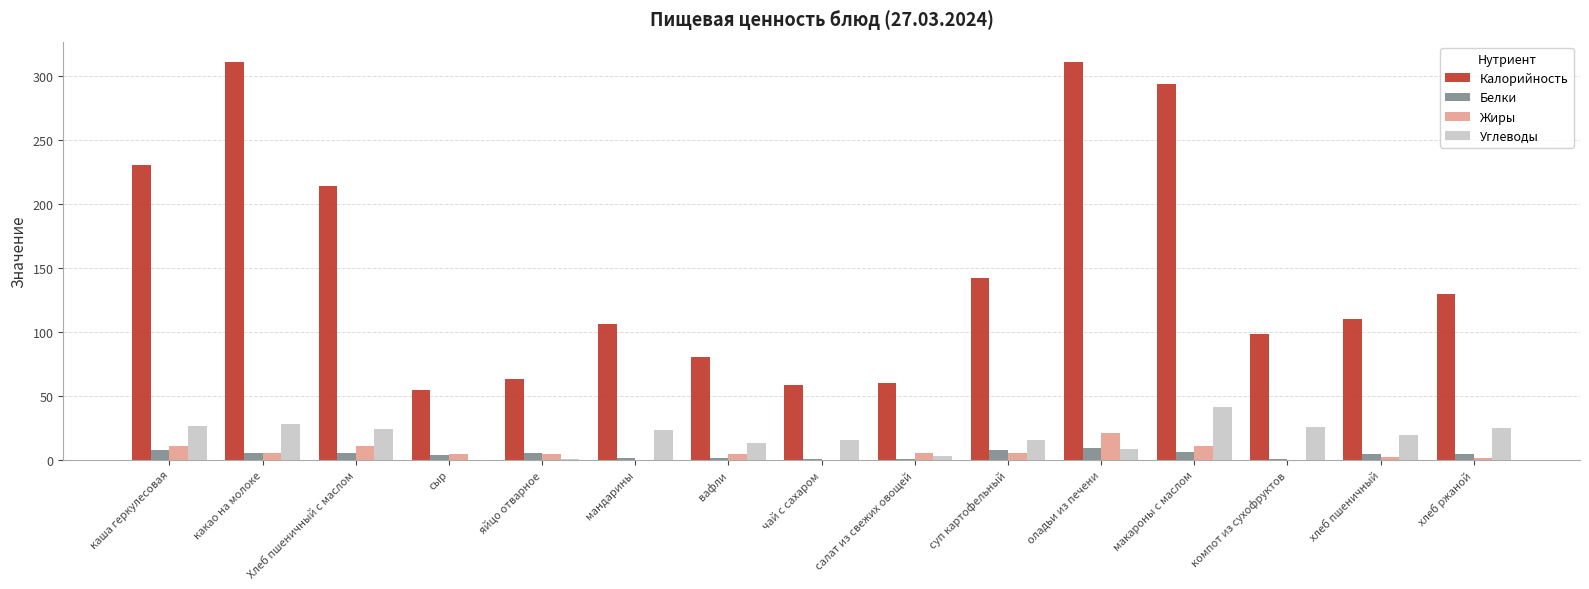

Which series has the largest total across all categories?

Калорийность